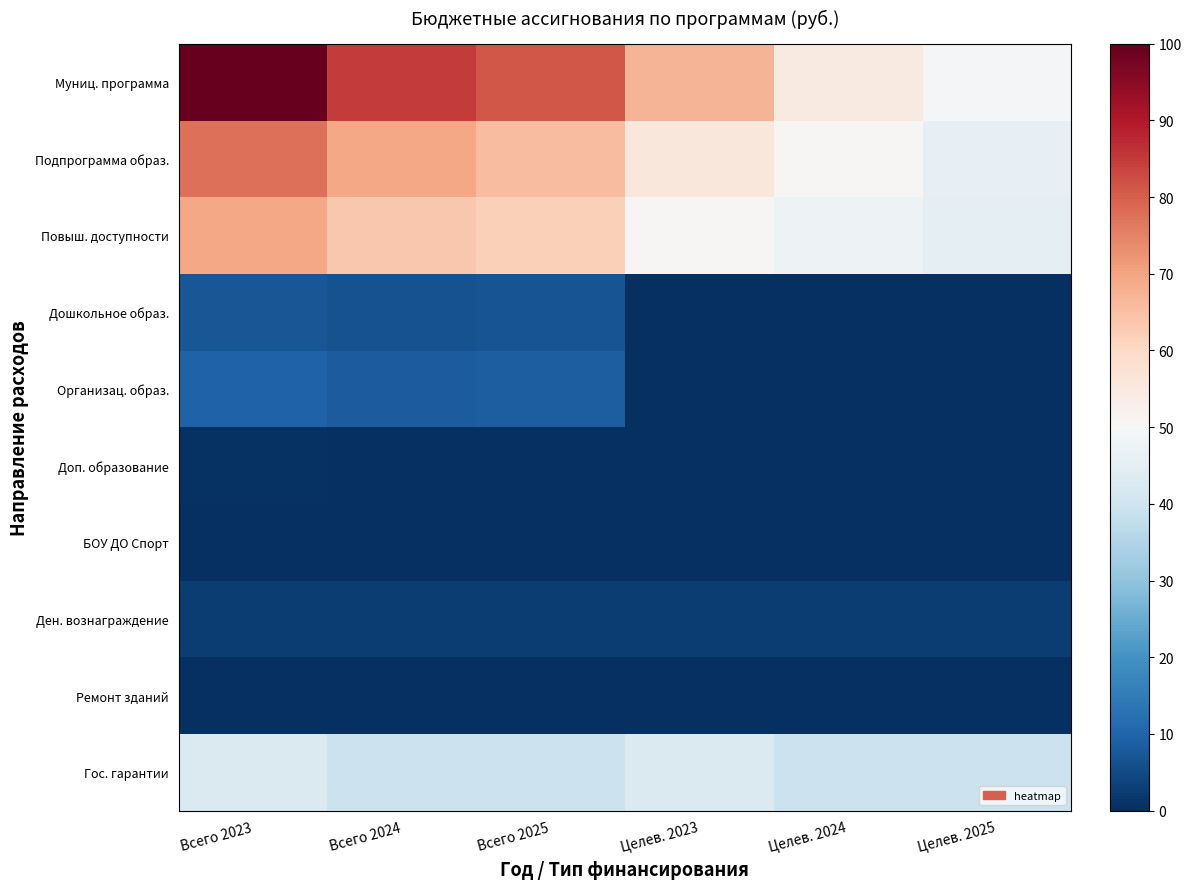

Reading left to right, extract all data points from this chart.

Муниц. программа: Всего 2023=100.0	Всего 2024=84.9	Всего 2025=81.0	Целев. 2023=67.0	Целев. 2024=54.4	Целев. 2025=49.4
Подпрограмма образ.: Всего 2023=77.5	Всего 2024=69.5	Всего 2025=65.3	Целев. 2023=55.5	Целев. 2024=50.7	Целев. 2025=45.8
Повыш. доступности: Всего 2023=69.3	Всего 2024=63.5	Всего 2025=62.0	Целев. 2023=50.7	Целев. 2024=47.3	Целев. 2025=45.0
Дошкольное образ.: Всего 2023=7.4	Всего 2024=6.5	Всего 2025=7.0	Целев. 2023=0.0	Целев. 2024=0.0	Целев. 2025=0.0
Организац. образ.: Всего 2023=9.7	Всего 2024=8.4	Всего 2025=8.7	Целев. 2023=0.0	Целев. 2024=0.0	Целев. 2025=0.0
Доп. образование: Всего 2023=0.5	Всего 2024=0.4	Всего 2025=0.3	Целев. 2023=0.0	Целев. 2024=0.0	Целев. 2025=0.0
БОУ ДО Спорт: Всего 2023=0.0	Всего 2024=0.1	Всего 2025=0.1	Целев. 2023=0.0	Целев. 2024=0.0	Целев. 2025=0.0
Ден. вознаграждение: Всего 2023=2.7	Всего 2024=2.7	Всего 2025=2.7	Целев. 2023=2.7	Целев. 2024=2.7	Целев. 2025=2.7
Ремонт зданий: Всего 2023=0.1	Всего 2024=0.0	Всего 2025=0.0	Целев. 2023=0.1	Целев. 2024=0.0	Целев. 2025=0.0
Гос. гарантии: Всего 2023=43.0	Всего 2024=39.4	Всего 2025=39.4	Целев. 2023=43.0	Целев. 2024=39.4	Целев. 2025=39.4